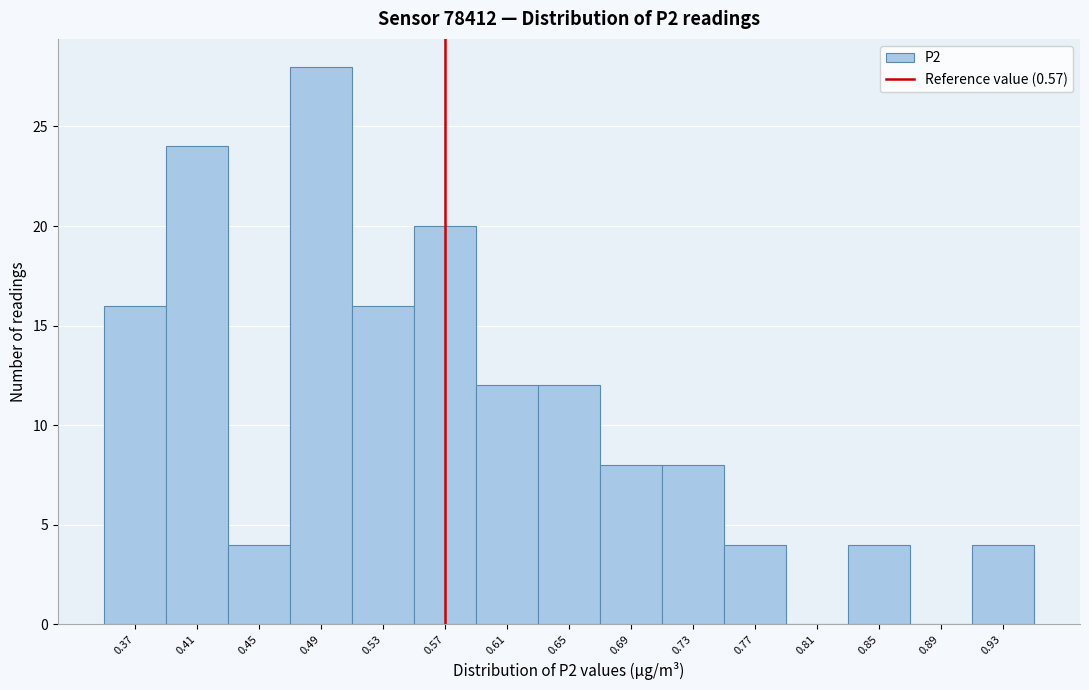

Reading left to right, list every bar in this chart as the range it spans on the x-axis followed by its height. The values are not printed on the chart, so give them approximately, as read against the axis.

0.35 to 0.39: 16
0.39 to 0.43: 24
0.43 to 0.47: 4
0.47 to 0.51: 28
0.51 to 0.55: 16
0.55 to 0.59: 20
0.59 to 0.63: 12
0.63 to 0.67: 12
0.67 to 0.71: 8
0.71 to 0.75: 8
0.75 to 0.79: 4
0.79 to 0.83: 0
0.83 to 0.87: 4
0.87 to 0.91: 0
0.91 to 0.95: 4